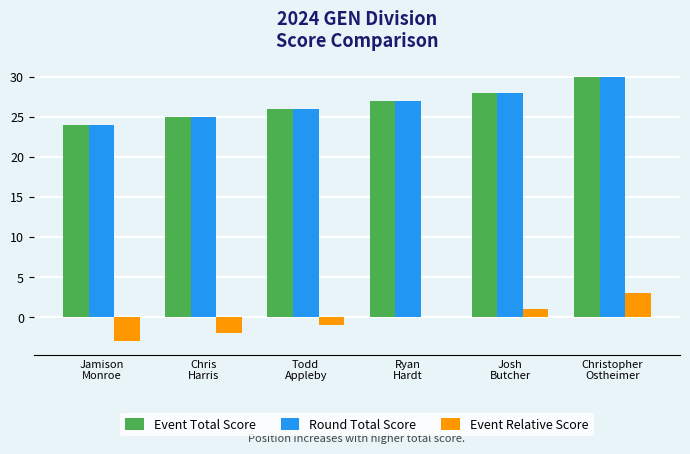

What is the approximate value of Round Total Score at Christopher
Ostheimer?

30